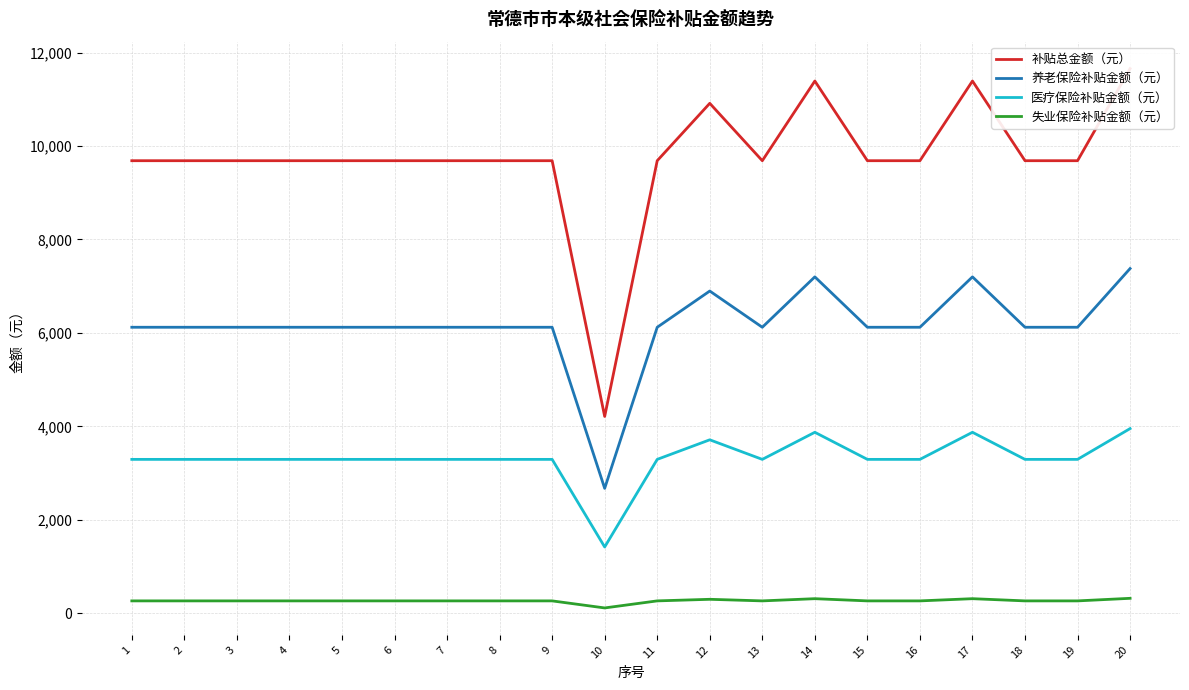

At which label is 医疗保险补贴金额（元） closest to 2687?

1